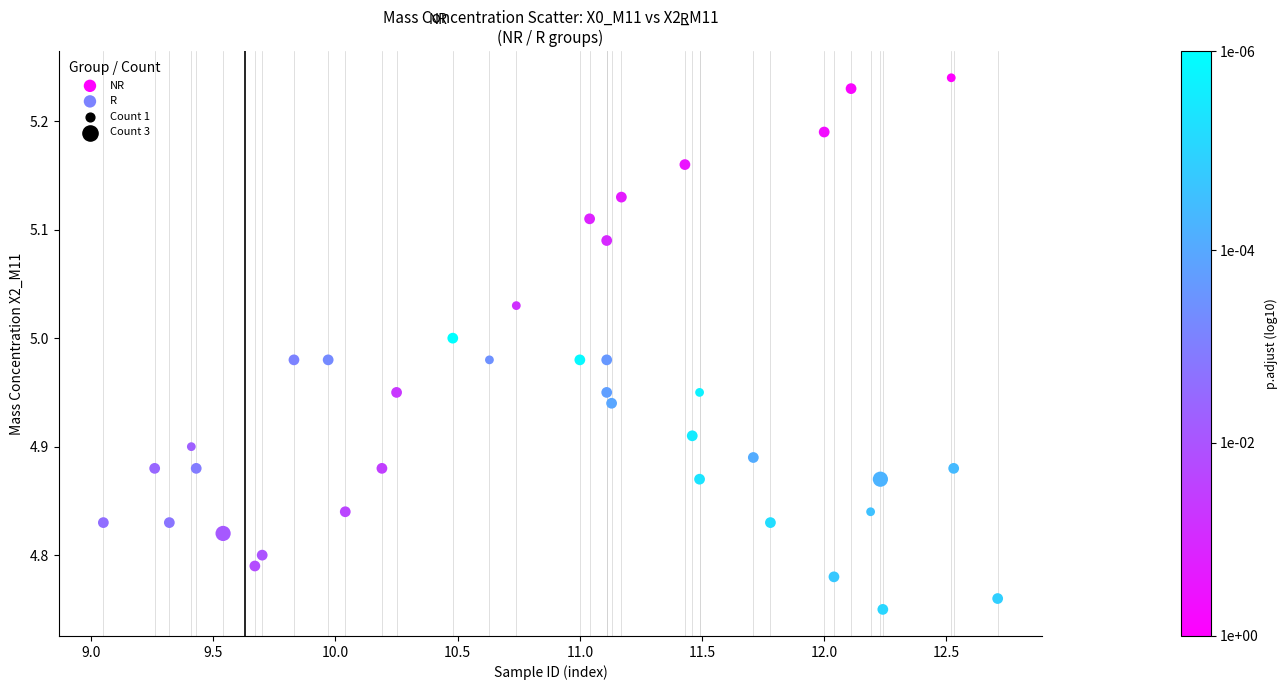

Which series reaches the maximum Y coordinate?

NR